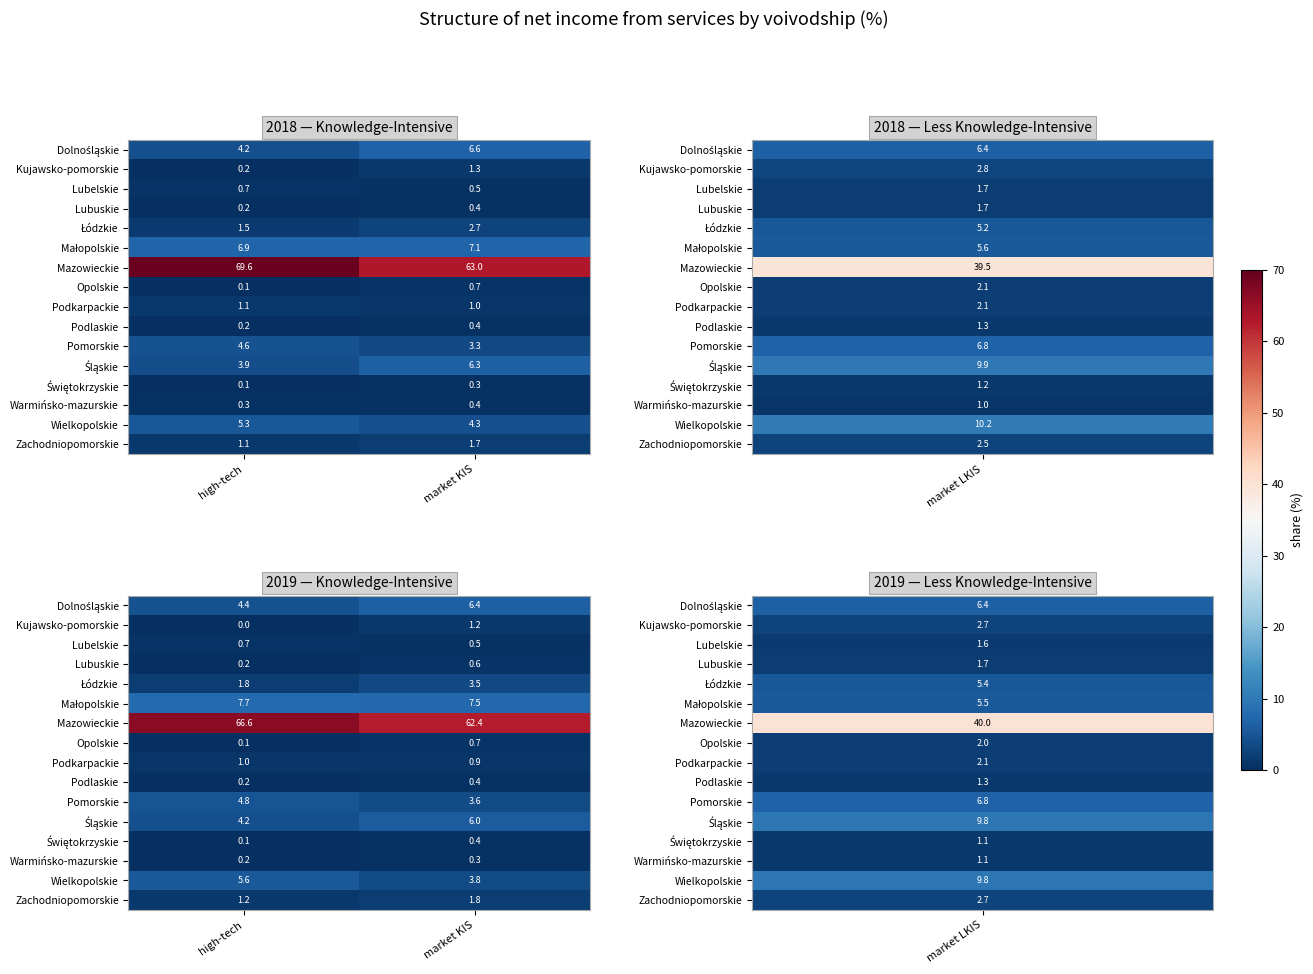

Rank the series at high-tech from highest to lowest value.

Mazowieckie, Małopolskie, Wielkopolskie, Pomorskie, Dolnośląskie, Śląskie, Łódzkie, Zachodniopomorskie, Podkarpackie, Lubelskie, Lubuskie, Podlaskie, Warmińsko-mazurskie, Opolskie, Świętokrzyskie, Kujawsko-pomorskie